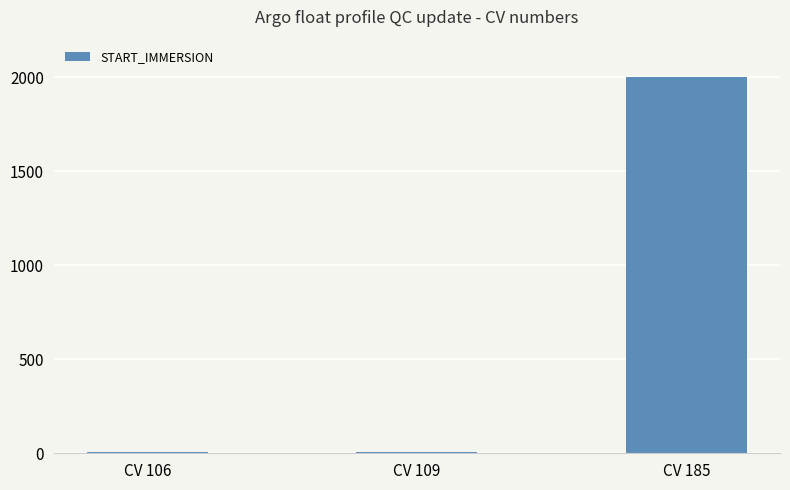

What is the sum of all values?

2015.6